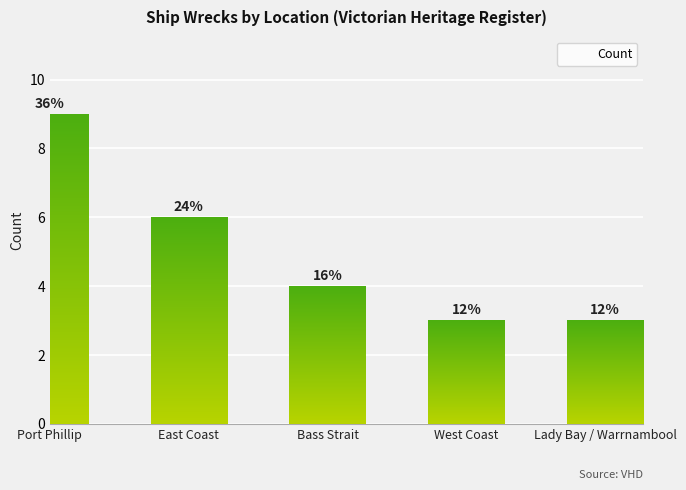

What is the difference between the maximum and second lowest values?

6